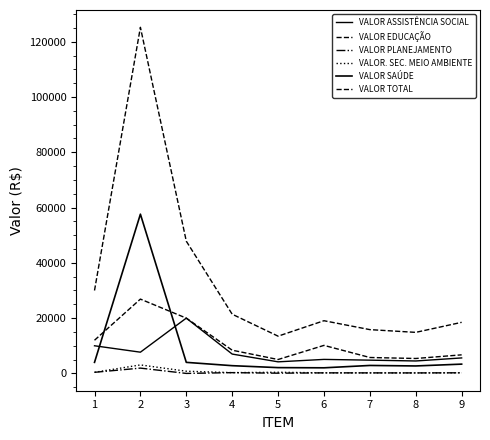

Is this an area chart (filled region under the line)?

No